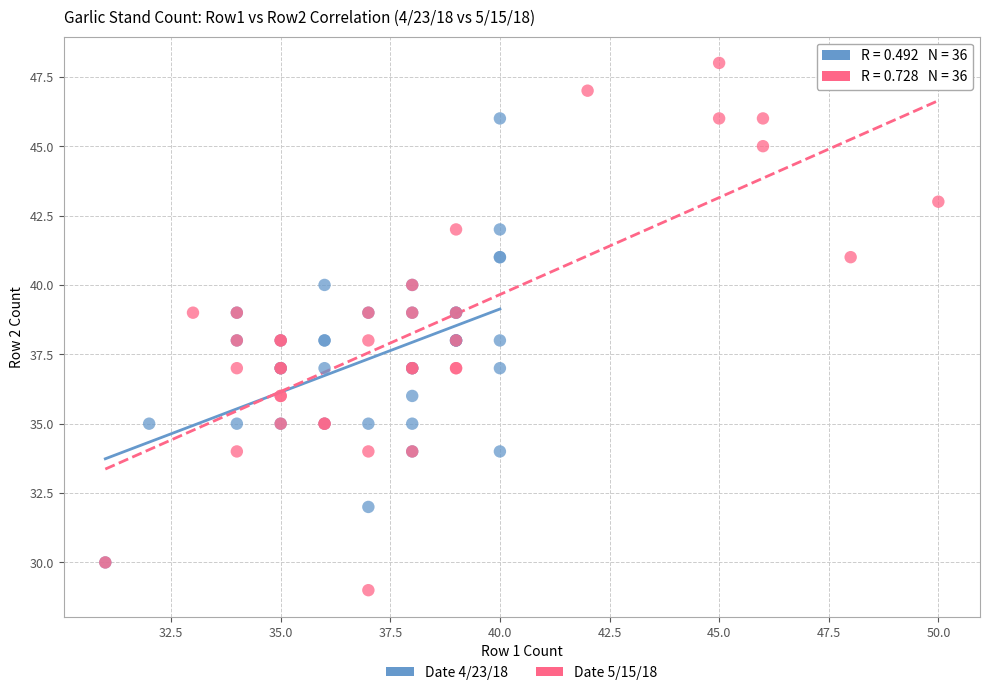

Which series reaches the maximum Y coordinate?

Date 5/15/18